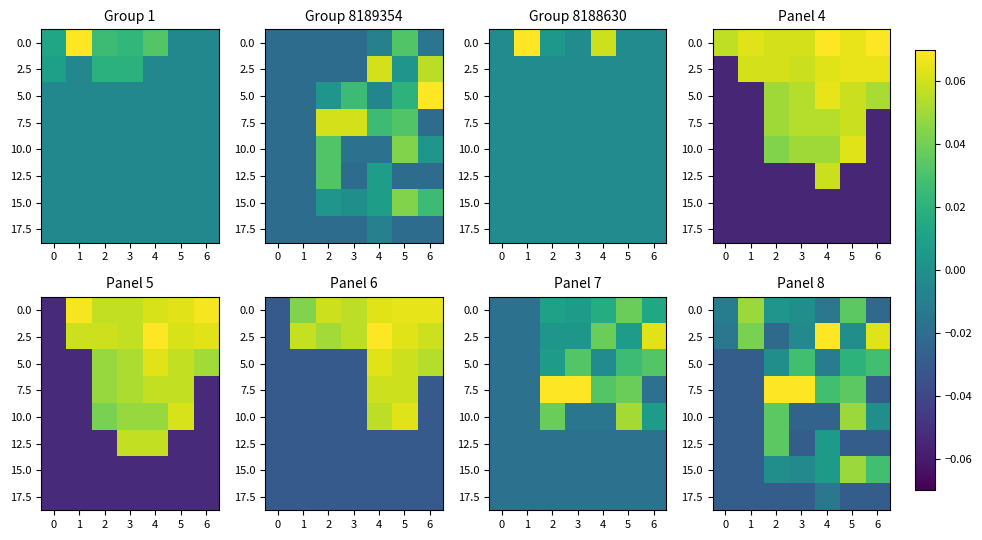

How many values in the 12.5 series exceed 0?

2